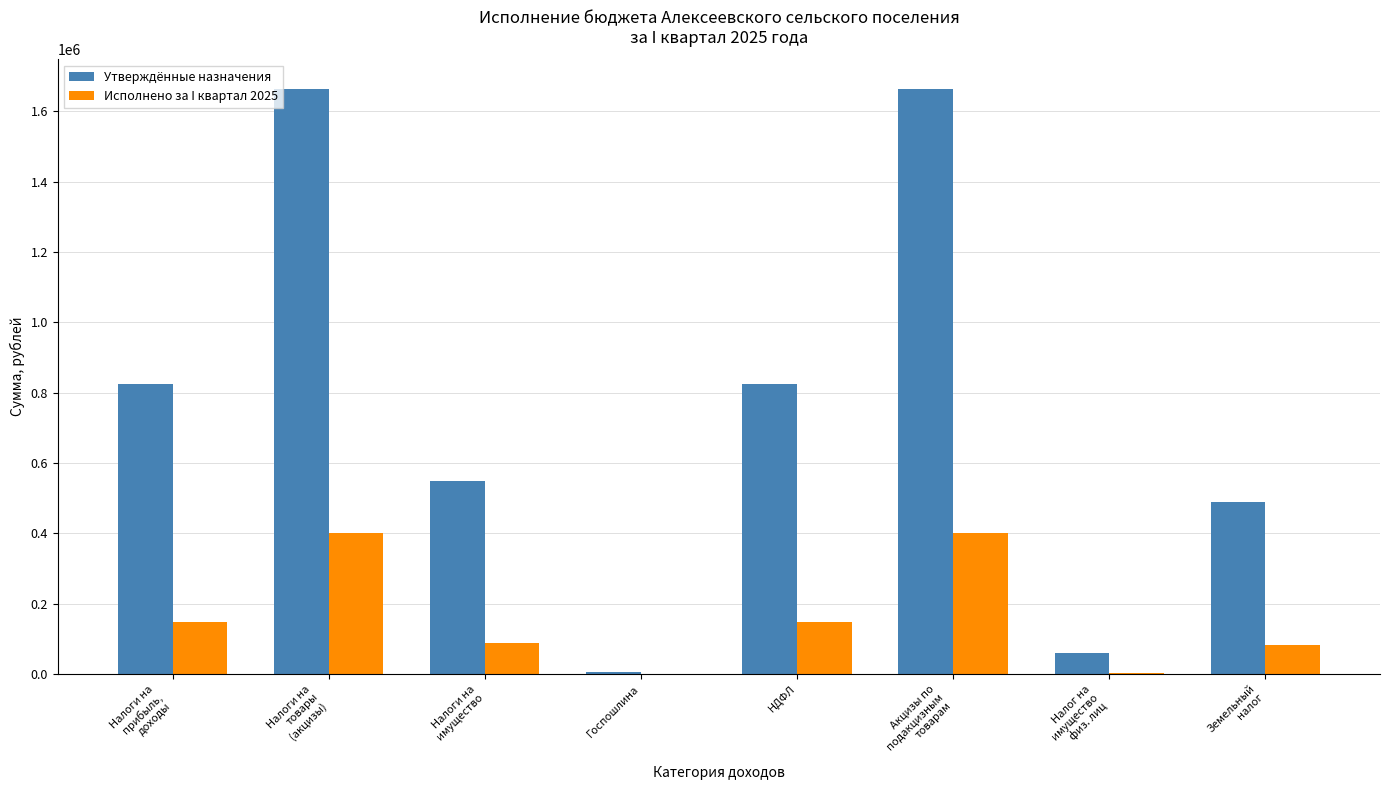

How many series are shown in this chart?

2